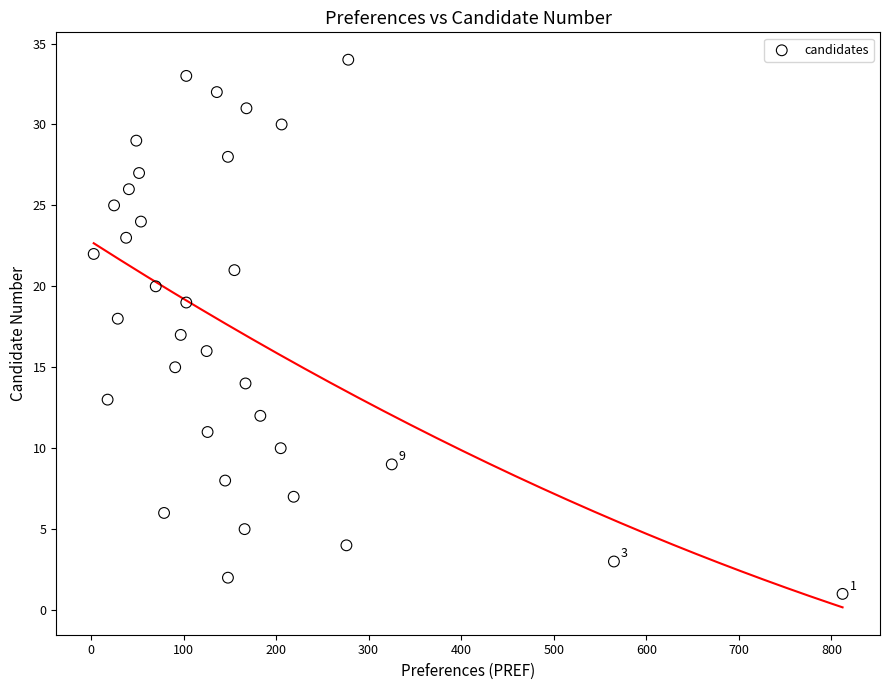

What is the range of Y values (max minus min)?

33